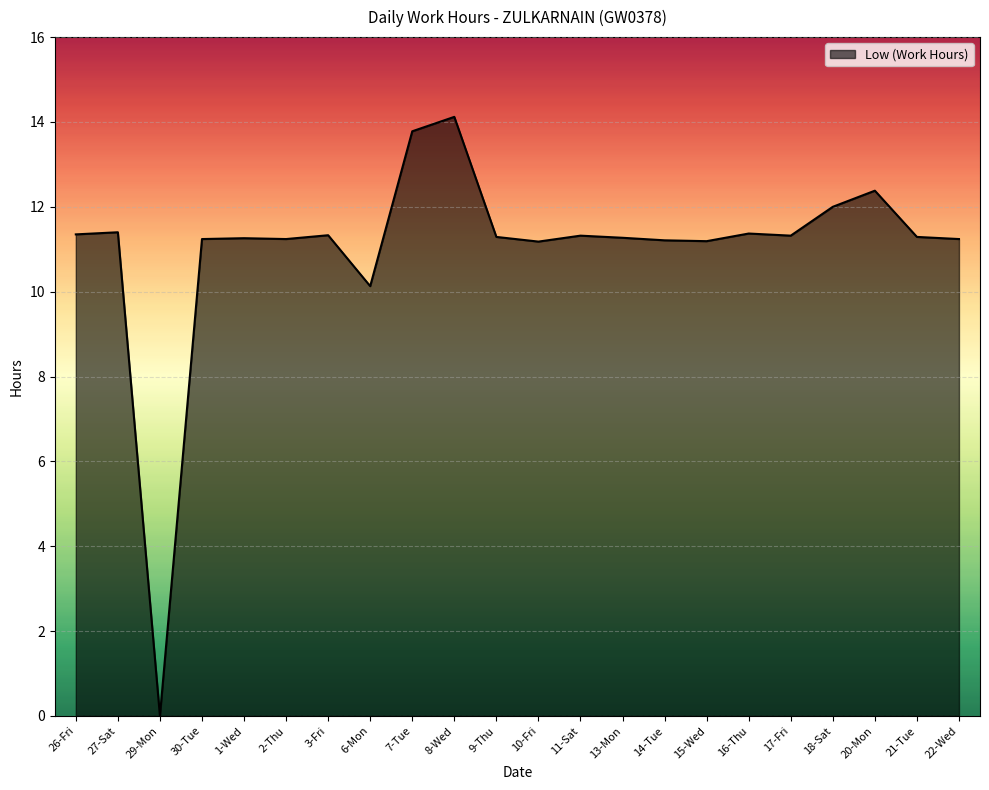

What is the approximate value at 17-Fri?

11.3